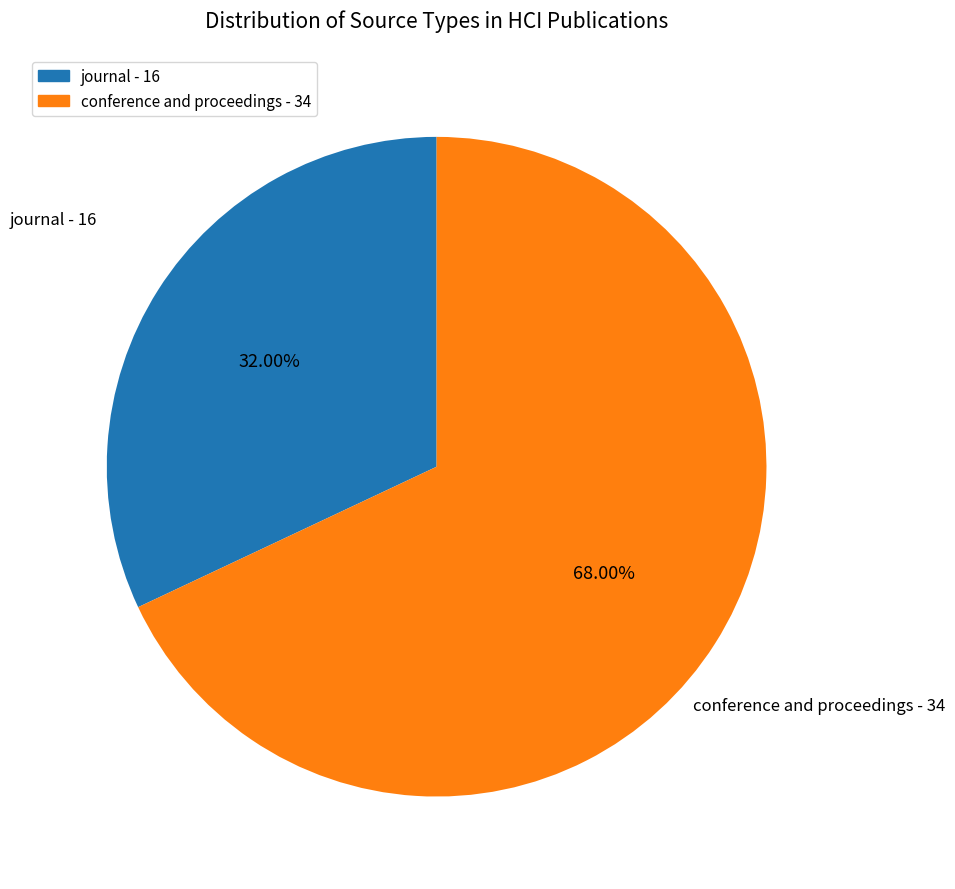

Which slice is the largest?

conference and proceedings